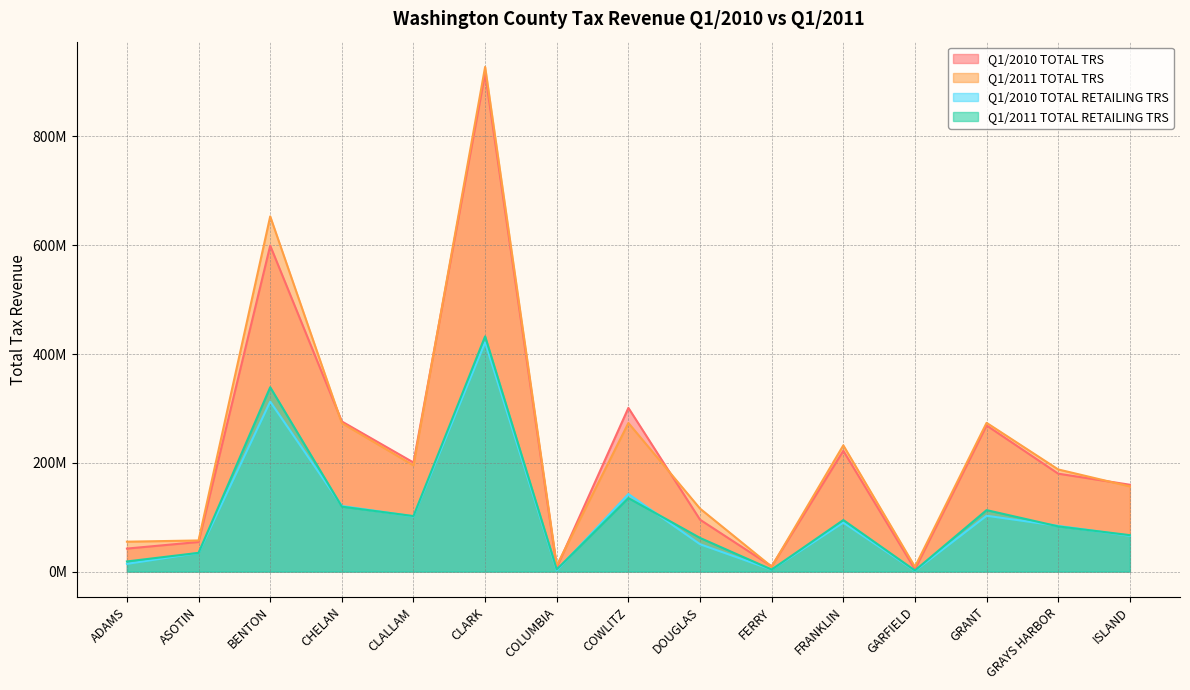

True or false: Q1/2010 TOTAL TRS and Q1/2010 TOTAL RETAILING TRS cross at least once.

False